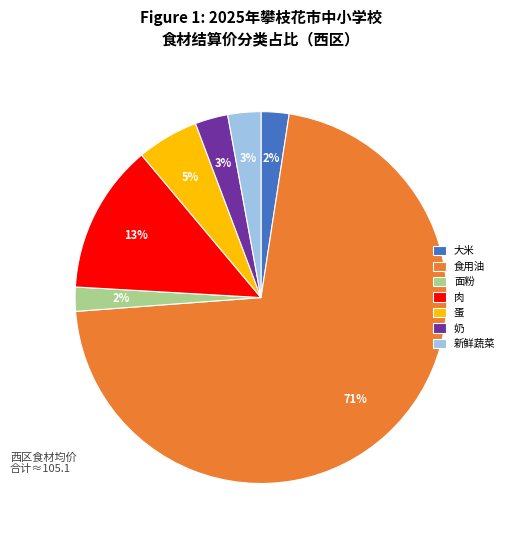

Does 食用油 represent more than half of the total?

Yes